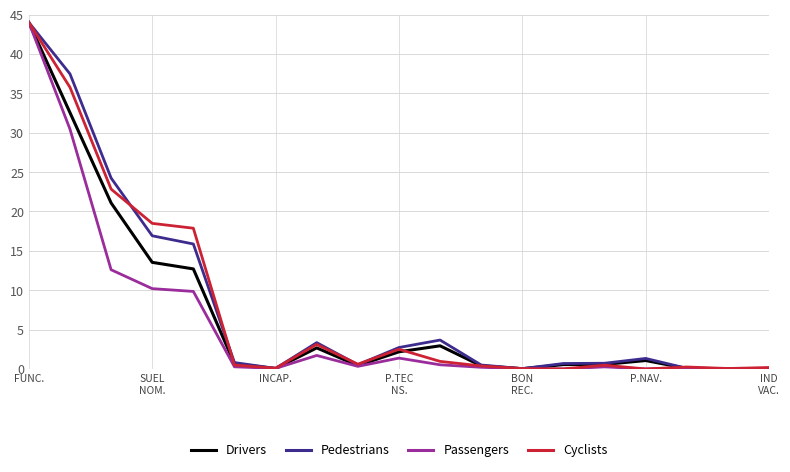

What is the maximum value for Drivers?

44.0